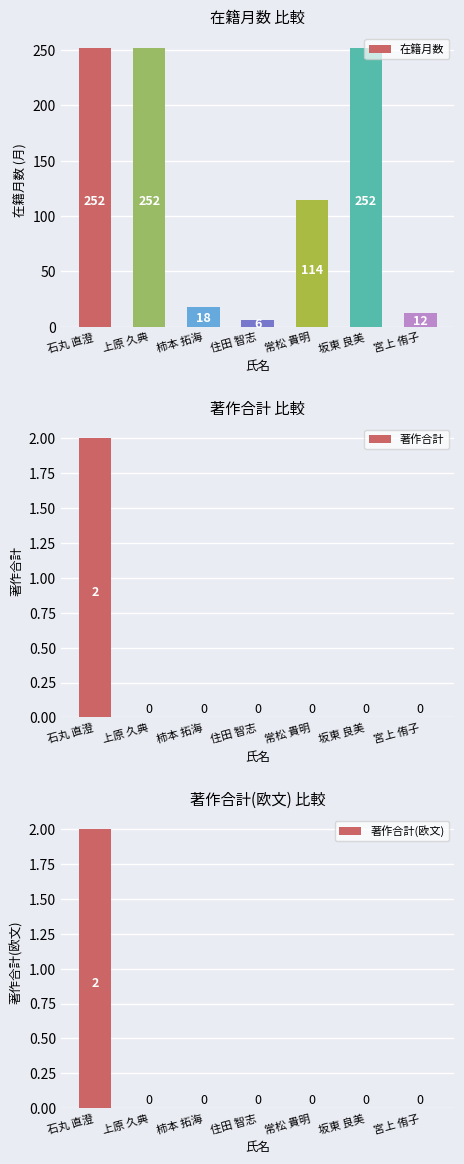

The 著作合計 series shows 0 at 上原 久典. True or false?

True